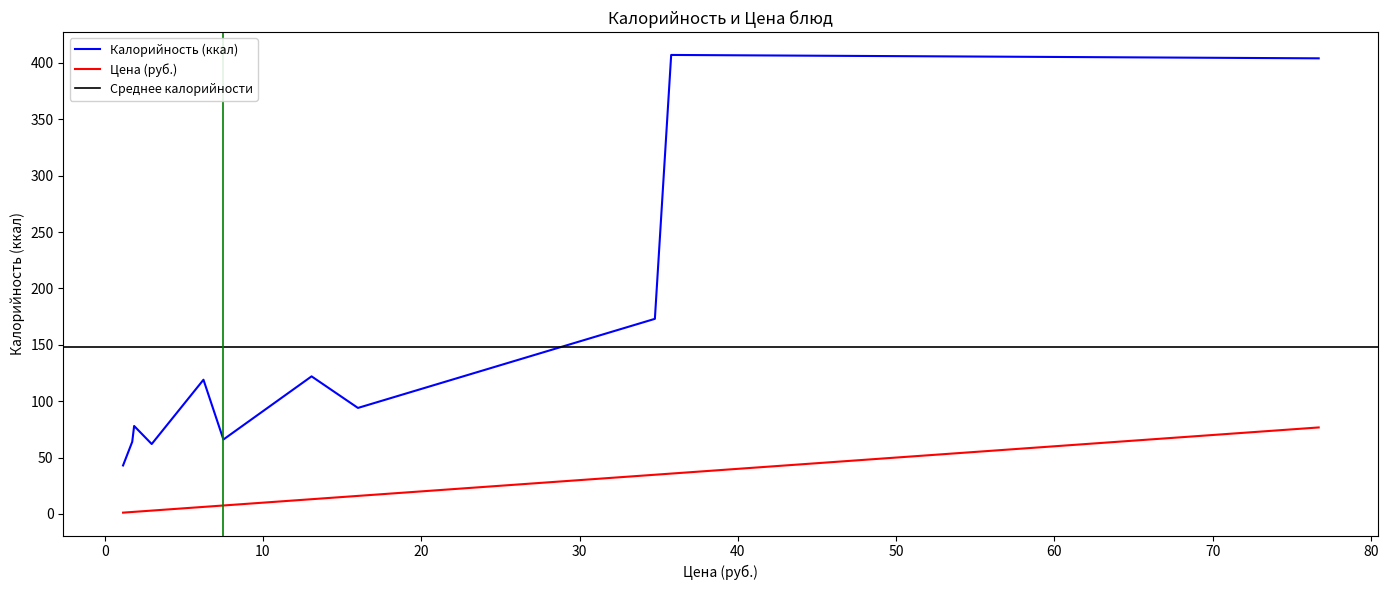

What is the sum of all Цена values?

197.8